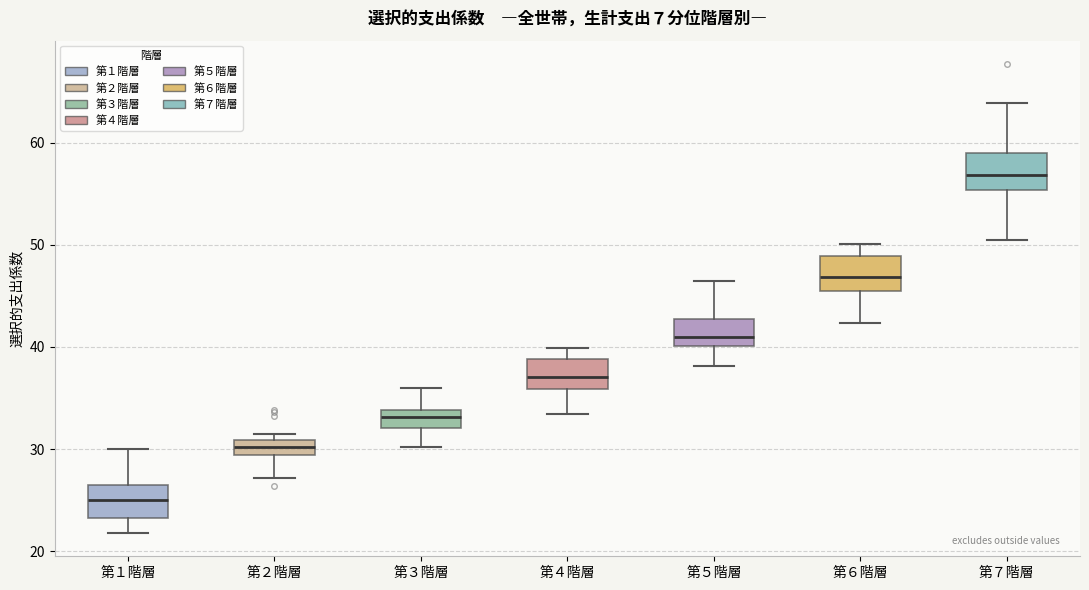

Where is the upper edge of the box for 第１階層 on the y-axis? The values are not printed on the chart, so give them approximately, as read against the axis.

27